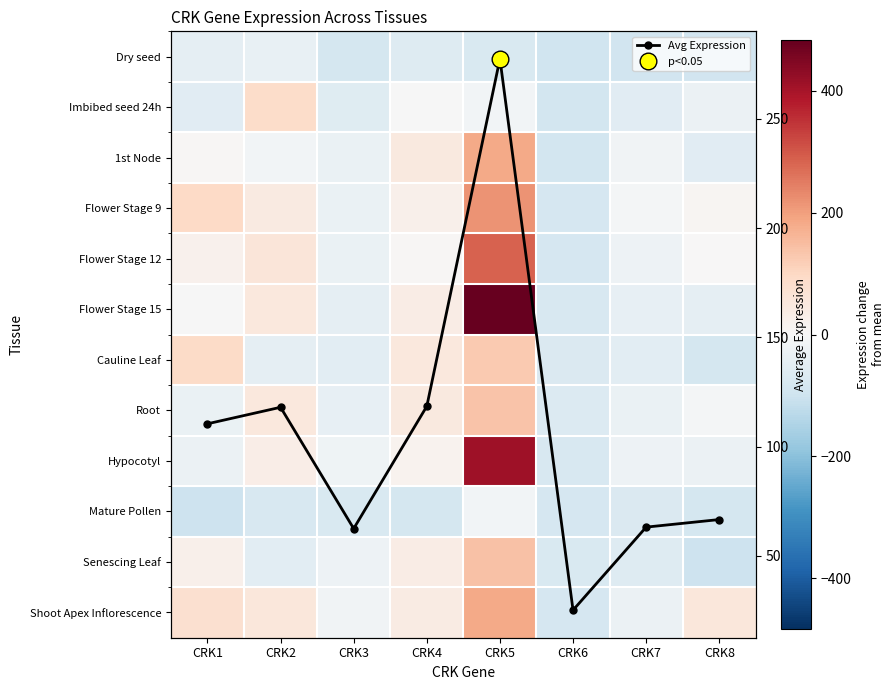

Which category has the highest value across all series?

CRK5